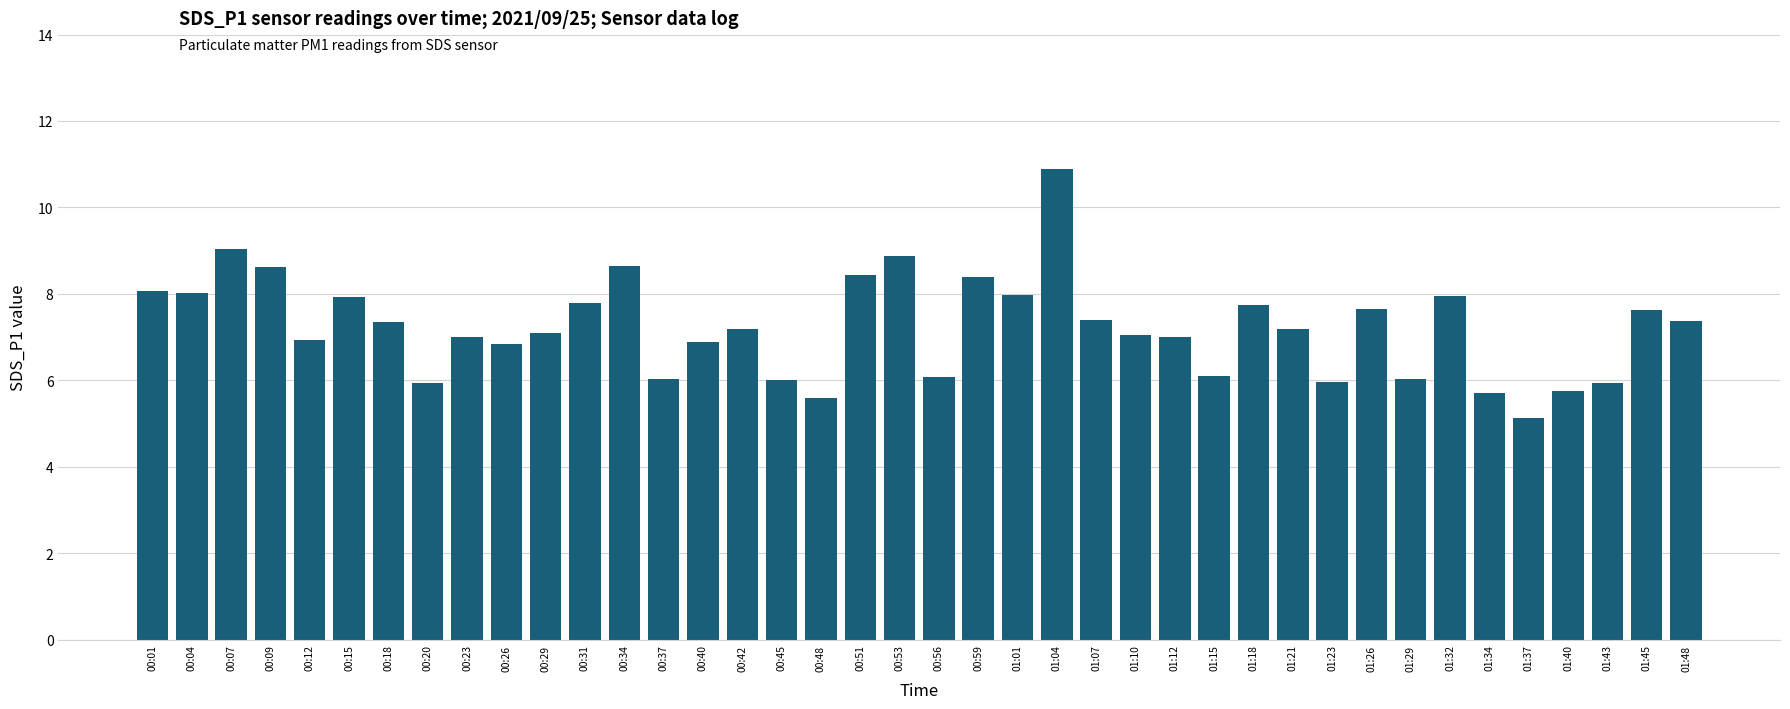

What is the sum of all values?

289.3